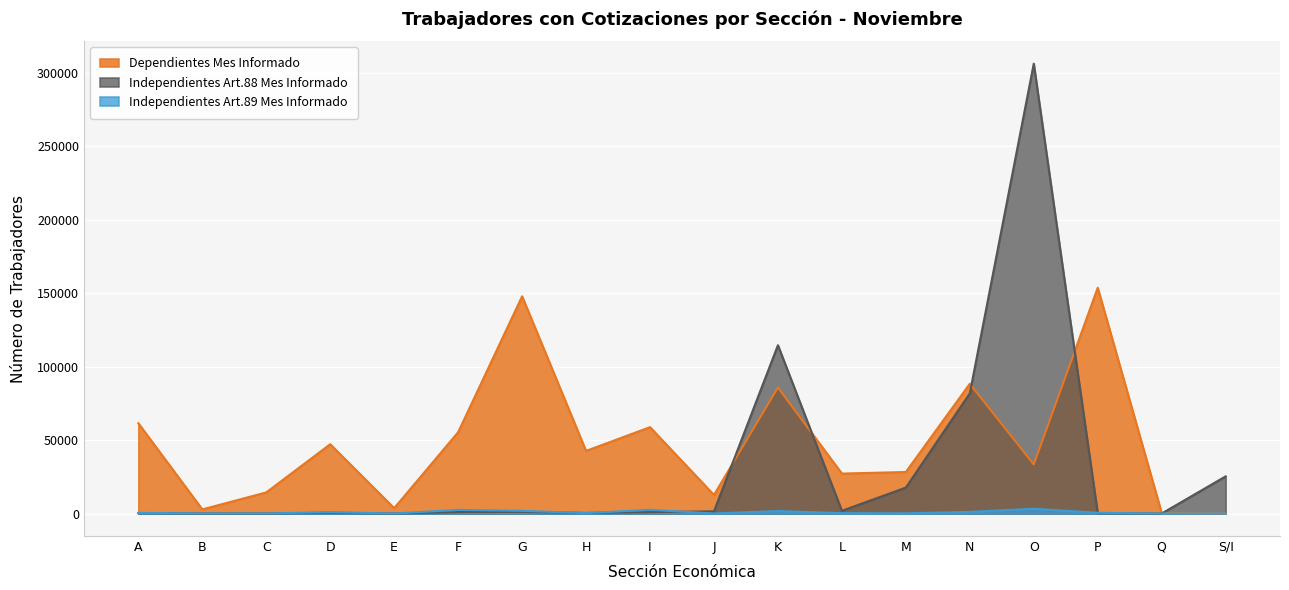

Which category has the lowest value in the Independientes Art.88 Mes Informado series?

Q